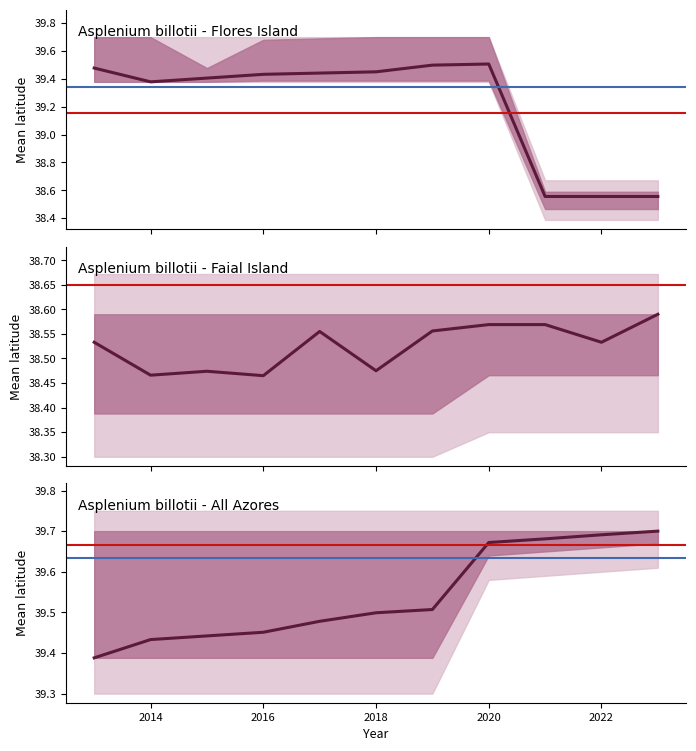

True or false: lat_upper has more than 1 interior local peaks.

False